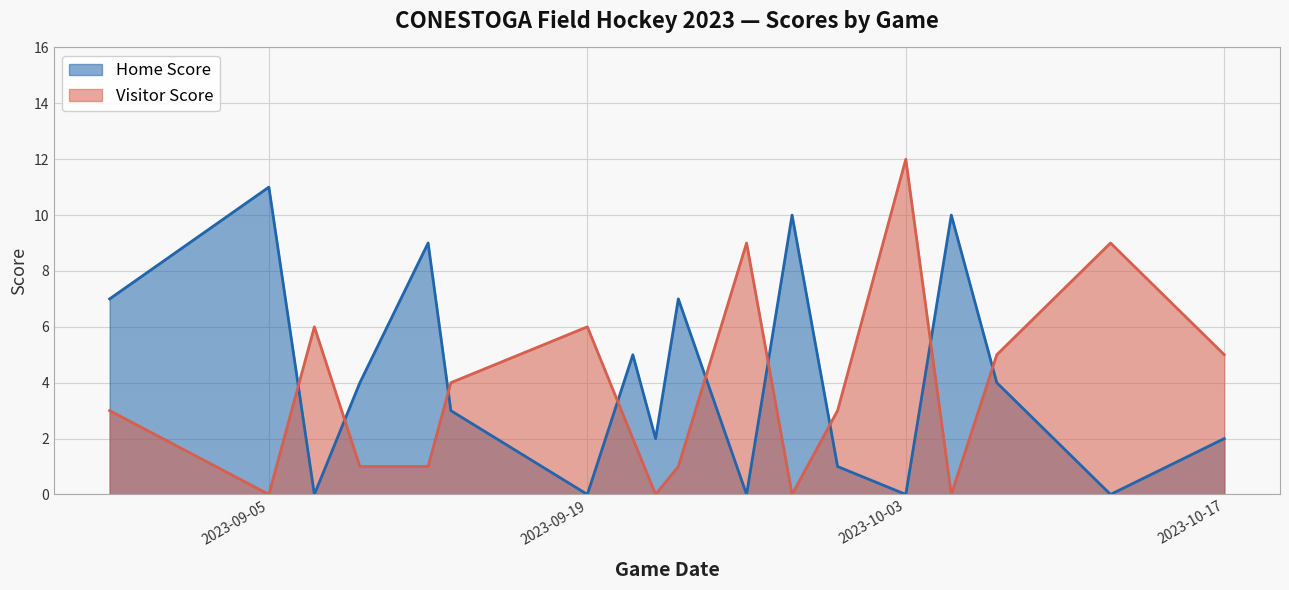

Reading right to left, transcribe all the data shown in this chart.

Home Score: 2023-10-17=2	2023-10-12=0	2023-10-07=4	2023-10-05=10	2023-10-03=0	2023-09-30=1	2023-09-28=10	2023-09-26=0	2023-09-23=7	2023-09-22=2	2023-09-21=5	2023-09-19=0	2023-09-13=3	2023-09-12=9	2023-09-09=4	2023-09-07=0	2023-09-05=11	2023-08-29=7
Visitor Score: 2023-10-17=5	2023-10-12=9	2023-10-07=5	2023-10-05=0	2023-10-03=12	2023-09-30=3	2023-09-28=0	2023-09-26=9	2023-09-23=1	2023-09-22=0	2023-09-21=2	2023-09-19=6	2023-09-13=4	2023-09-12=1	2023-09-09=1	2023-09-07=6	2023-09-05=0	2023-08-29=3